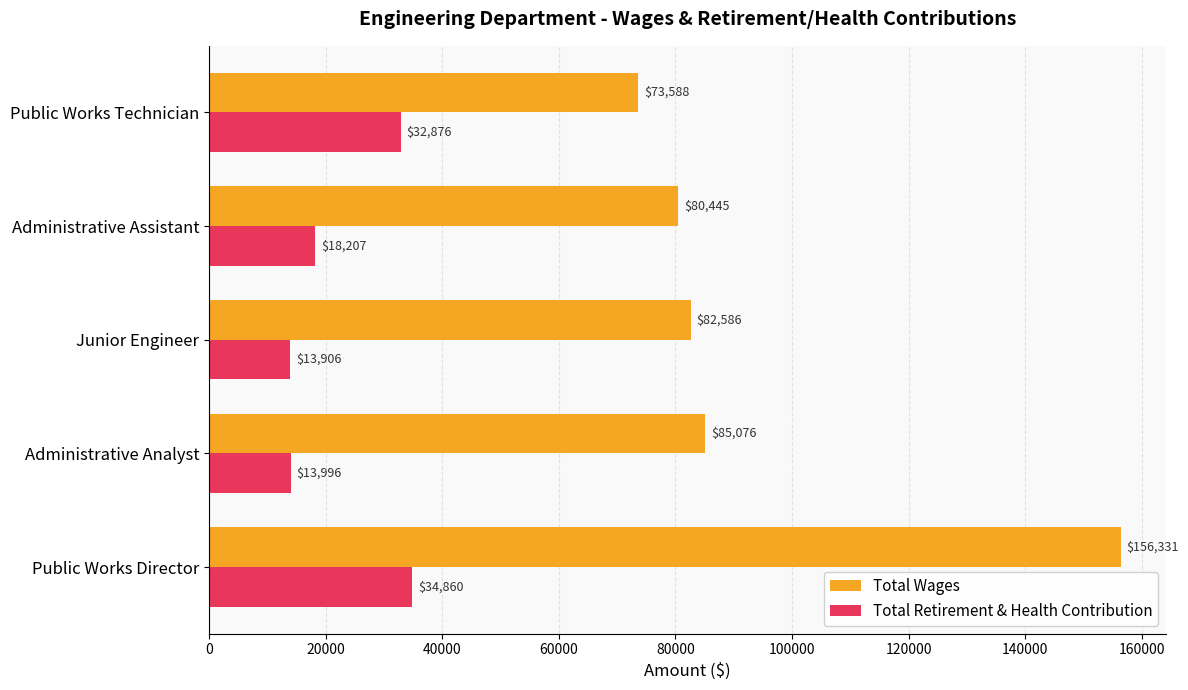

The value of Total Wages at Junior Engineer is 21938. True or false?

False